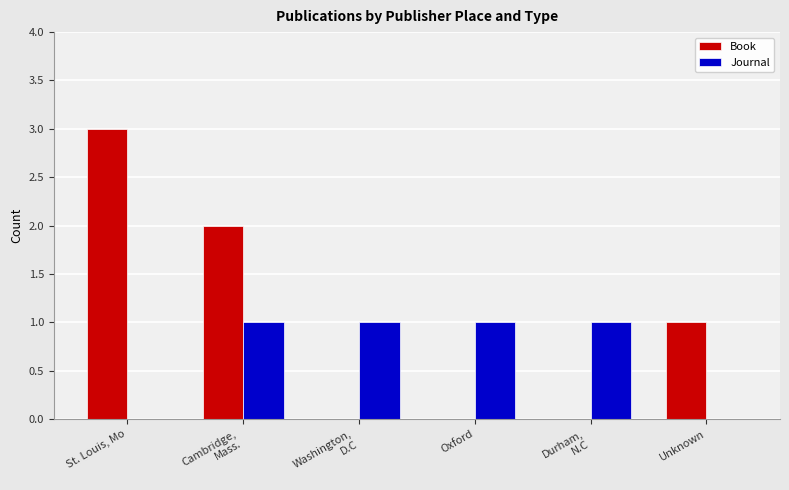

What is the greatest value displayed?

3